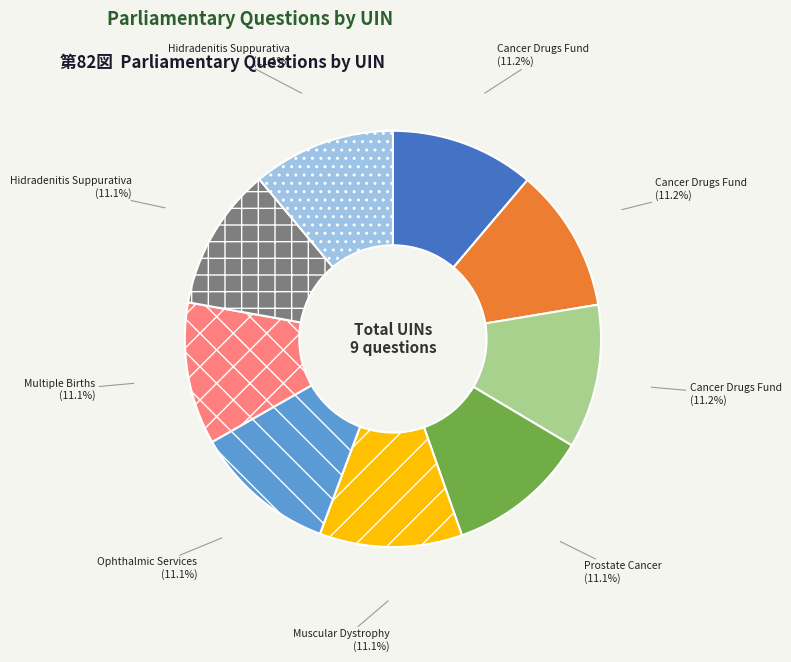

Is there any slice that represents more than half of the pie?

No